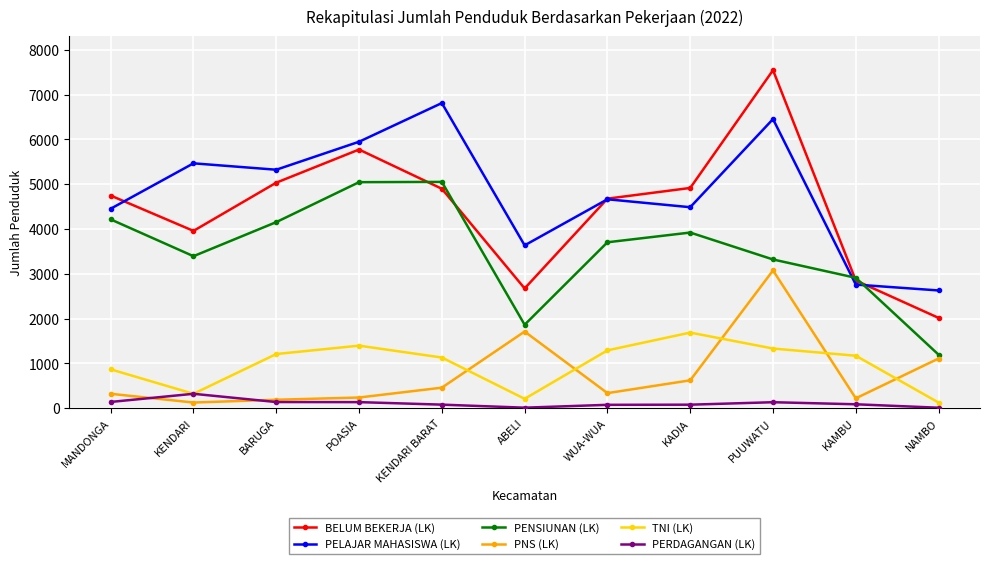

Which category has the highest value across all series?

PUUWATU